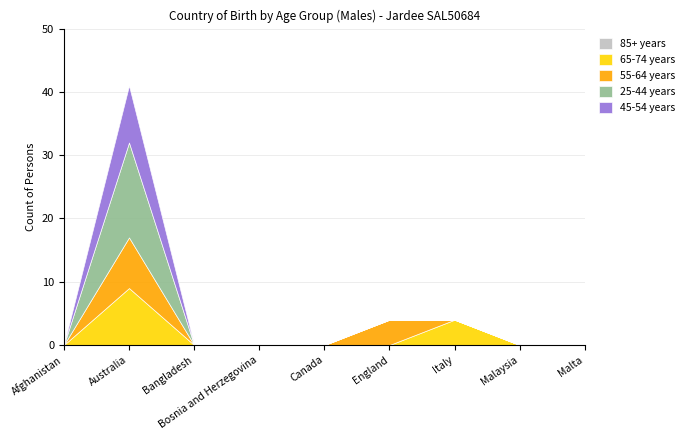

Does the chart have visible grid lines?

Yes